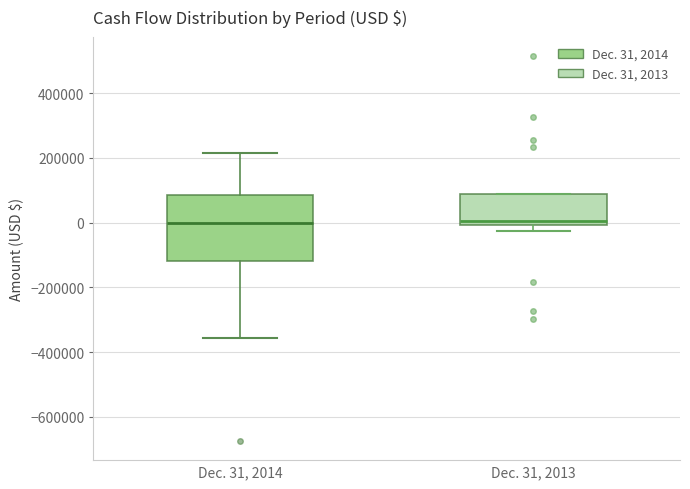

Reading left to right, transcribe this box plot: for each box, give where its median line is, the range the box spans, and where its two whiskers end, as read against the y-axis. The values are not printed on the chart, so give them approximately, as read against the axis.

Dec. 31, 2014: median 0, box -120000 to 80000, whiskers -360000 to 220000
Dec. 31, 2013: median 0 (just above the box's lower edge), box 0 to 80000, whiskers -20000 to 80000